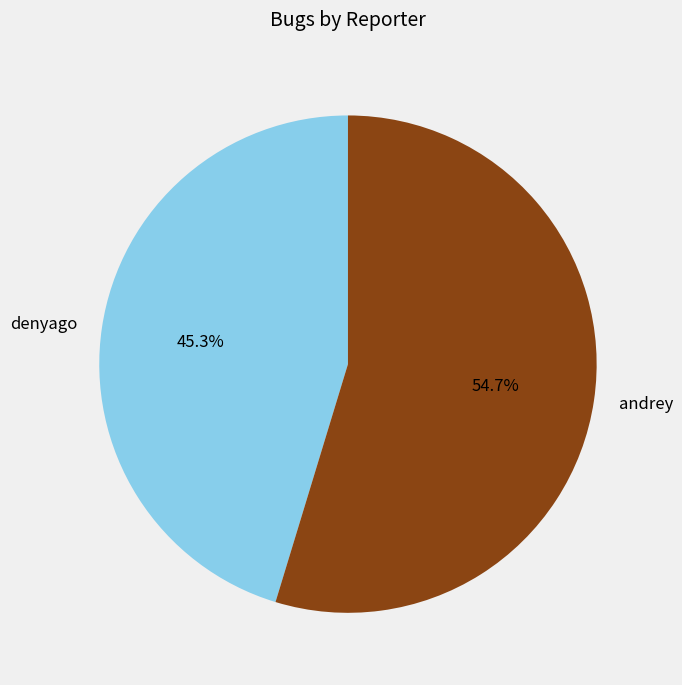

To the nearest percent, what portion does denyago represent?

45%